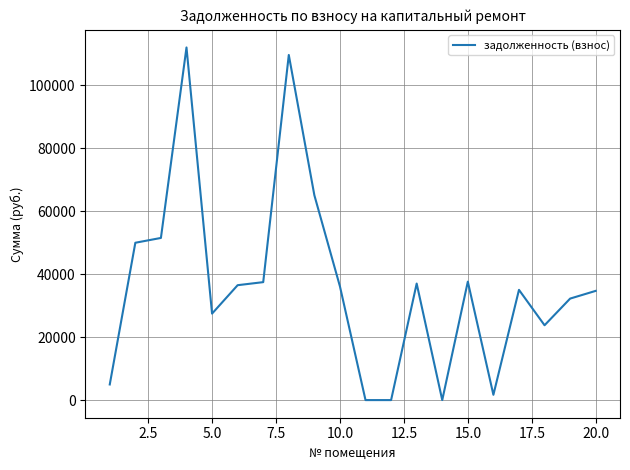

What is the maximum value shown in the chart?

111994.9